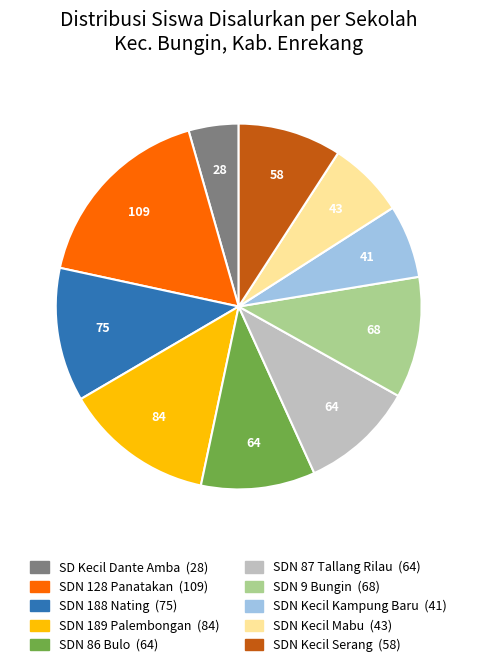

Is there a majority slice in this chart?

No